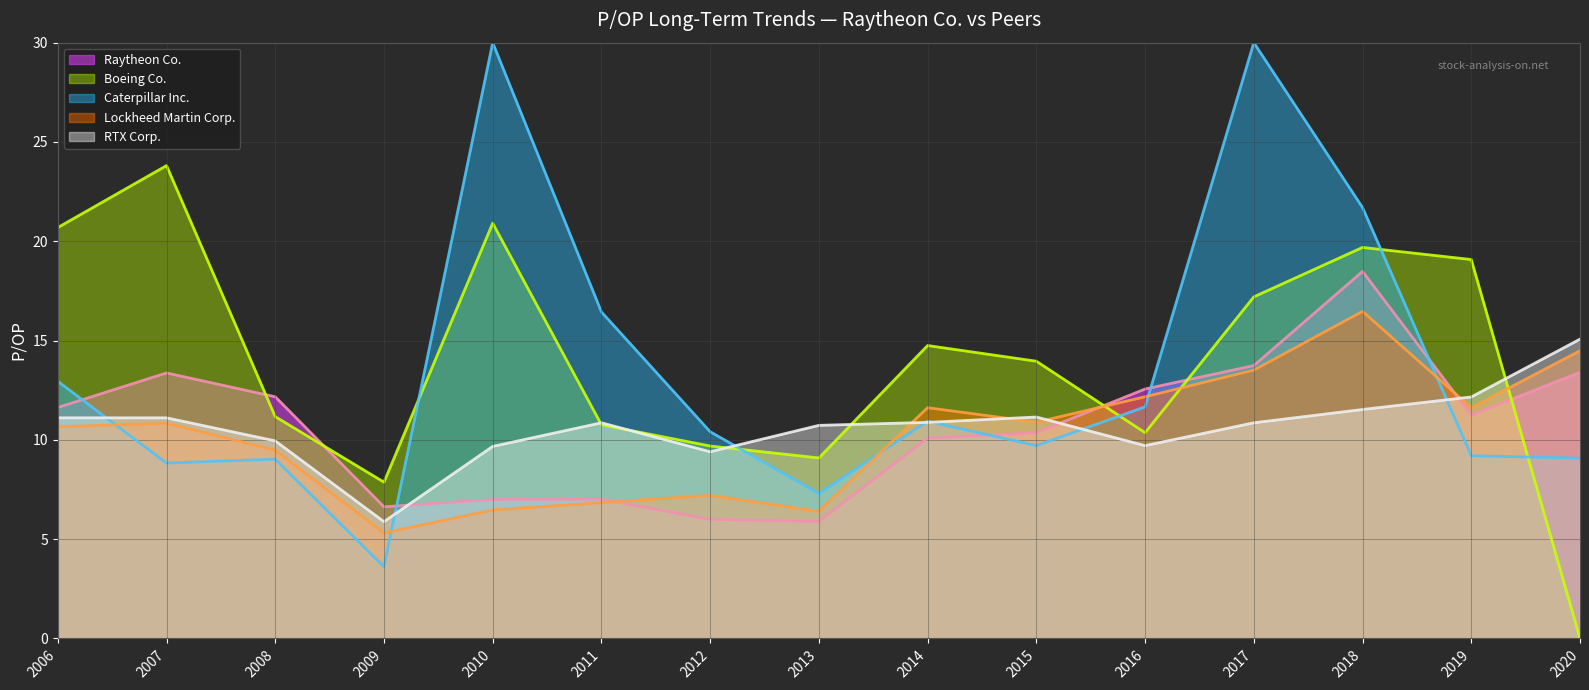

What is the difference between the second highest and minimum values in the RTX Corp. series?

6.3